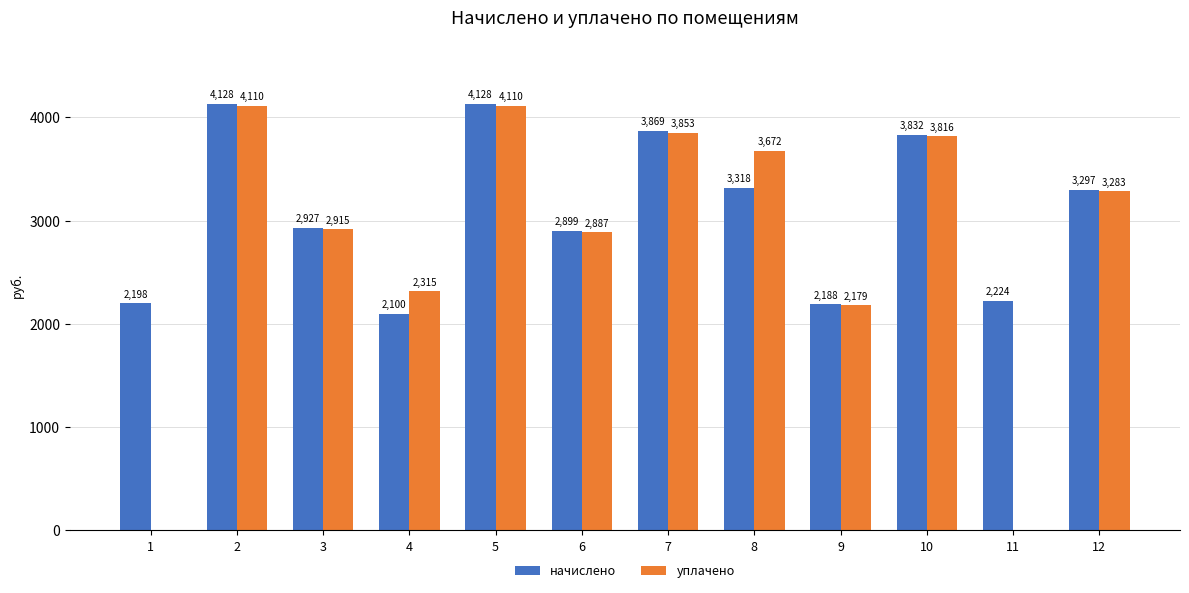

Between 6 and 12, which series saw the biggest shift?

начислено